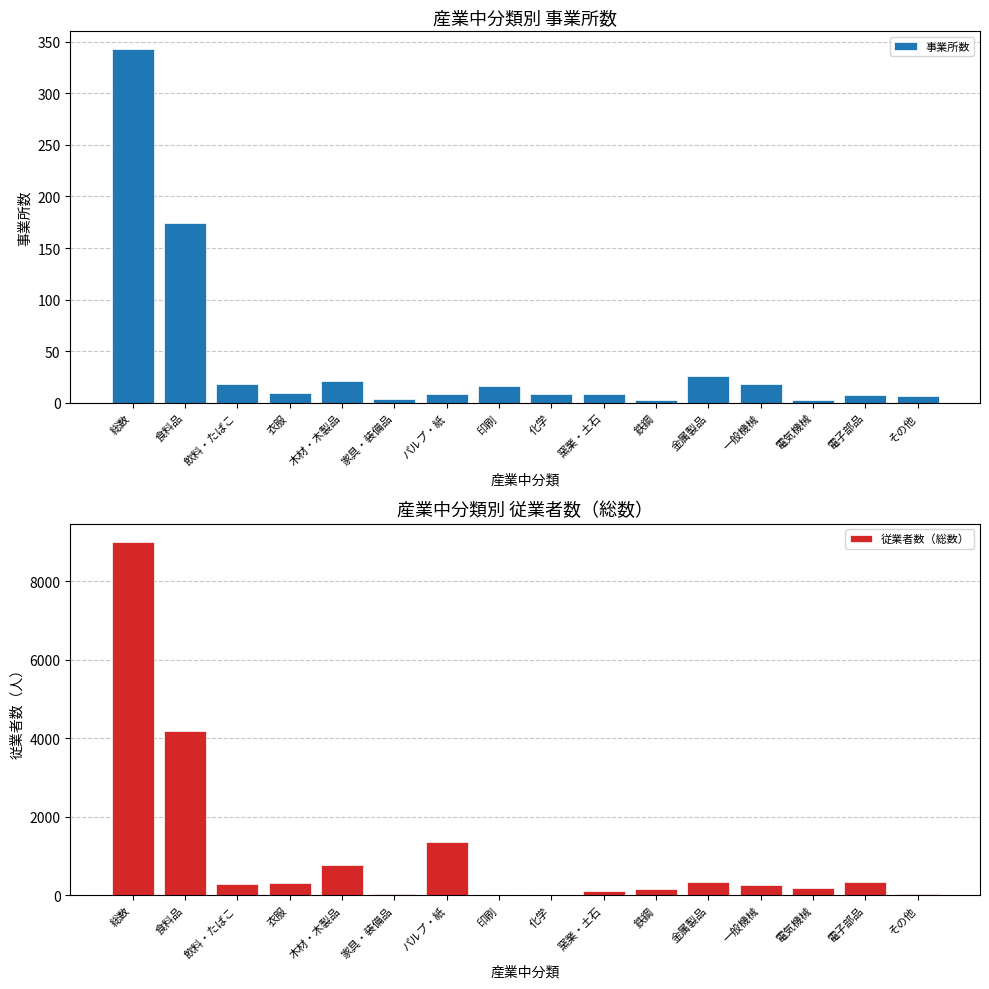

Is it true that 従業者数（総数） equals 172 at 電気機械?

True